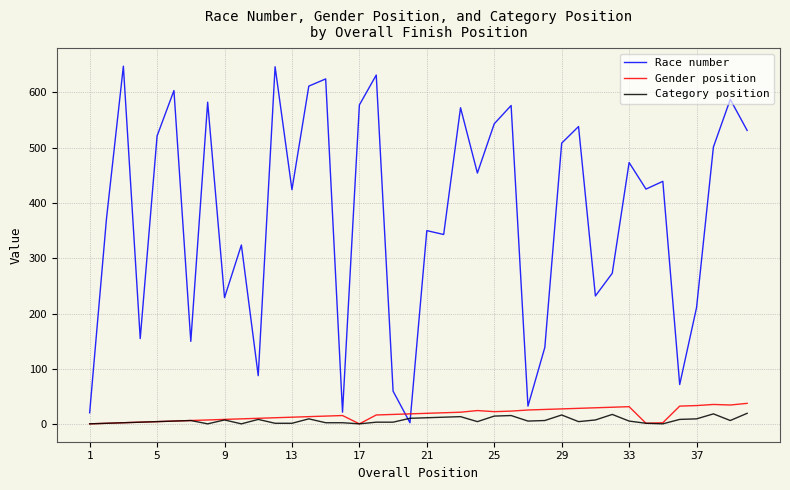

What is the difference between the second highest and minimum values in the Category position series?

18